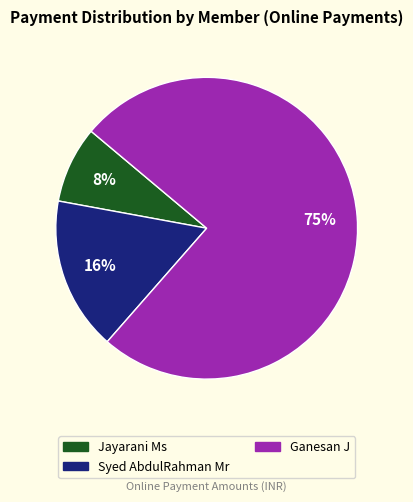

Count the number of slices in the pie.

3